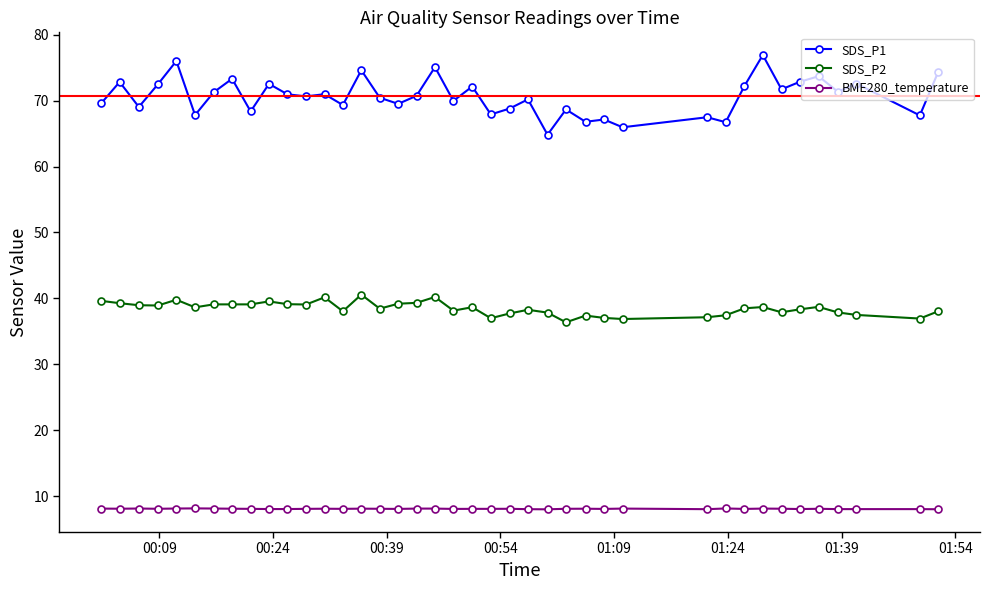

Is this an area chart (filled region under the line)?

No